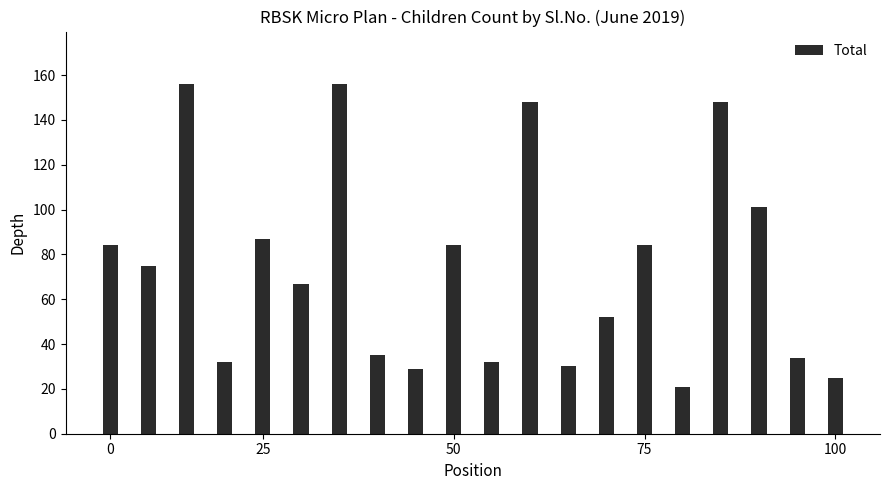

What is the value of the 12th bar from the left?

148